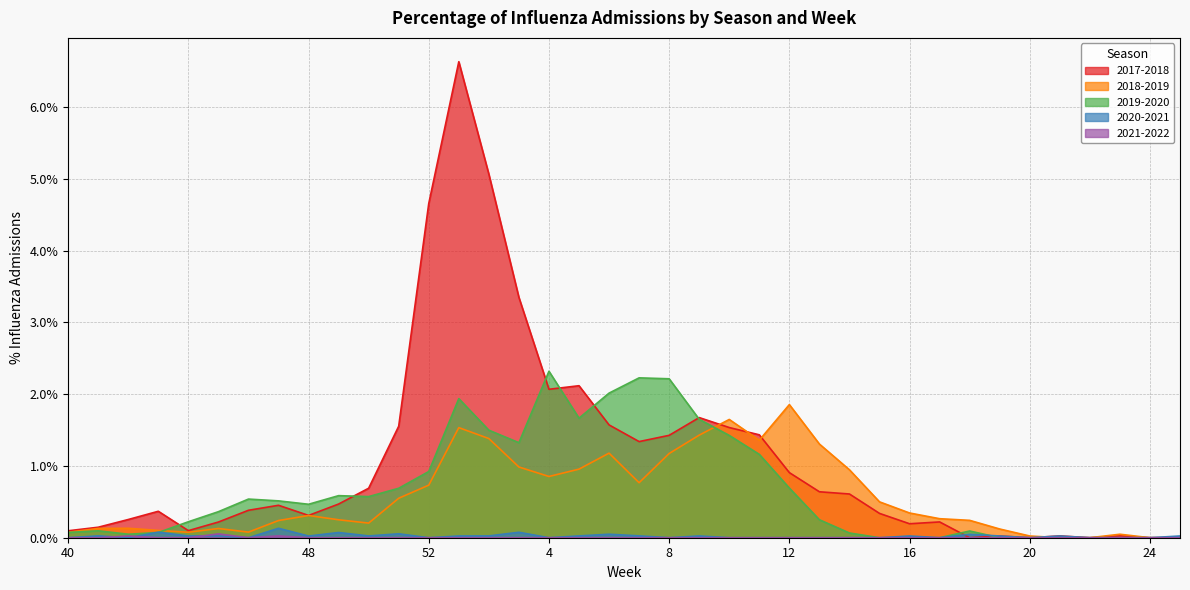

Which label corresponds to the smallest value in the chart?

18